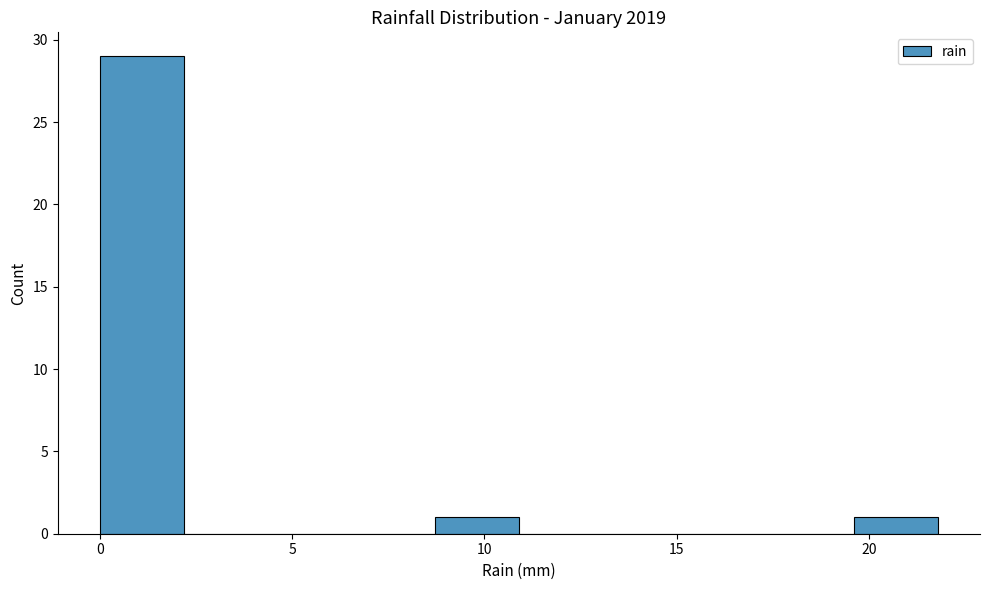

What is the height of the bar covering 8.5 to 11.0 on the x-axis? Neither the bar edges nor the heights are printed on the chart, so give them approximately, as read against the axes.

1